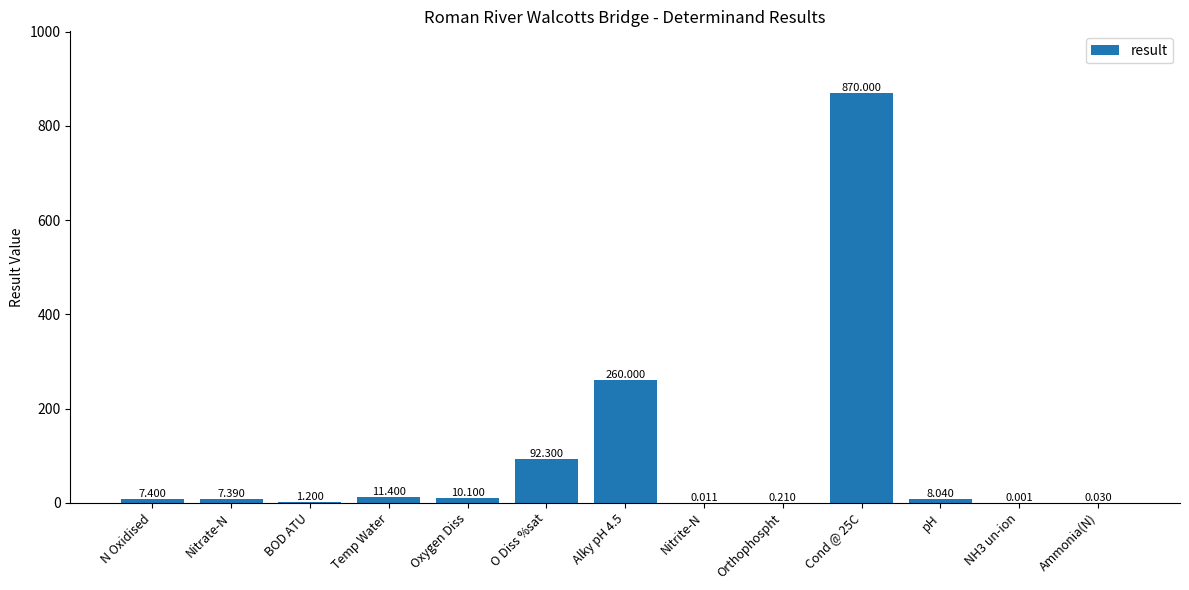

What is the greatest value displayed?

870.0